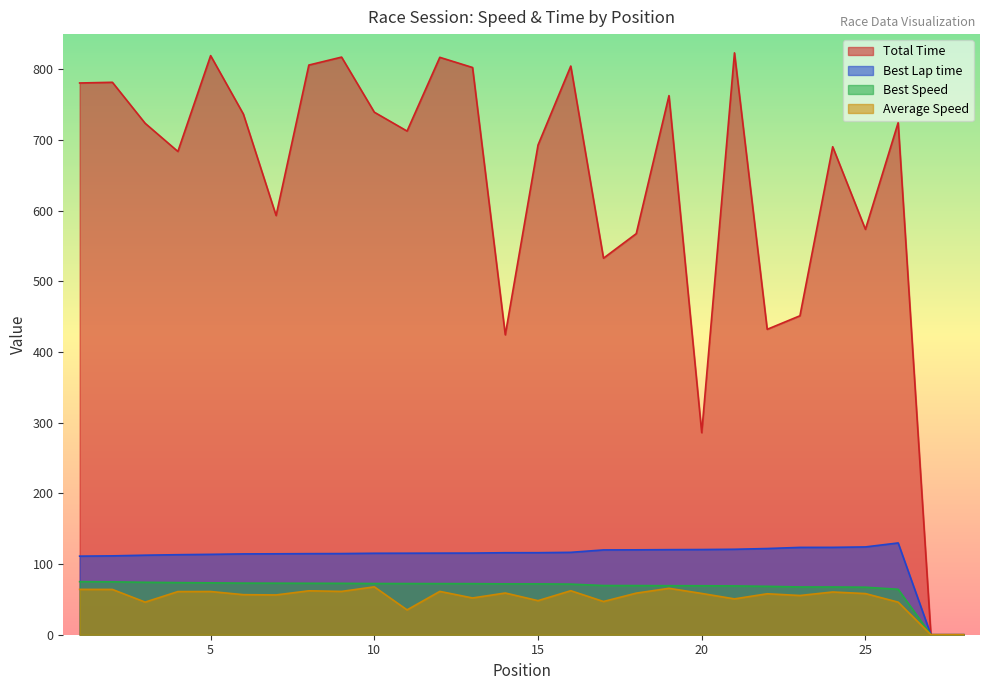

At which label does Best Lap time first exceed 115?

10